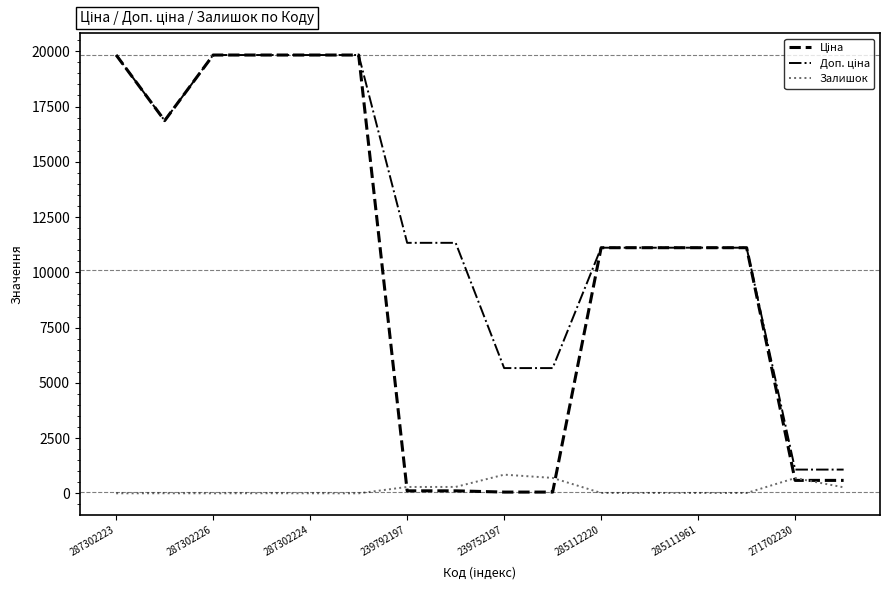

What is the greatest value displayed?

19831.1